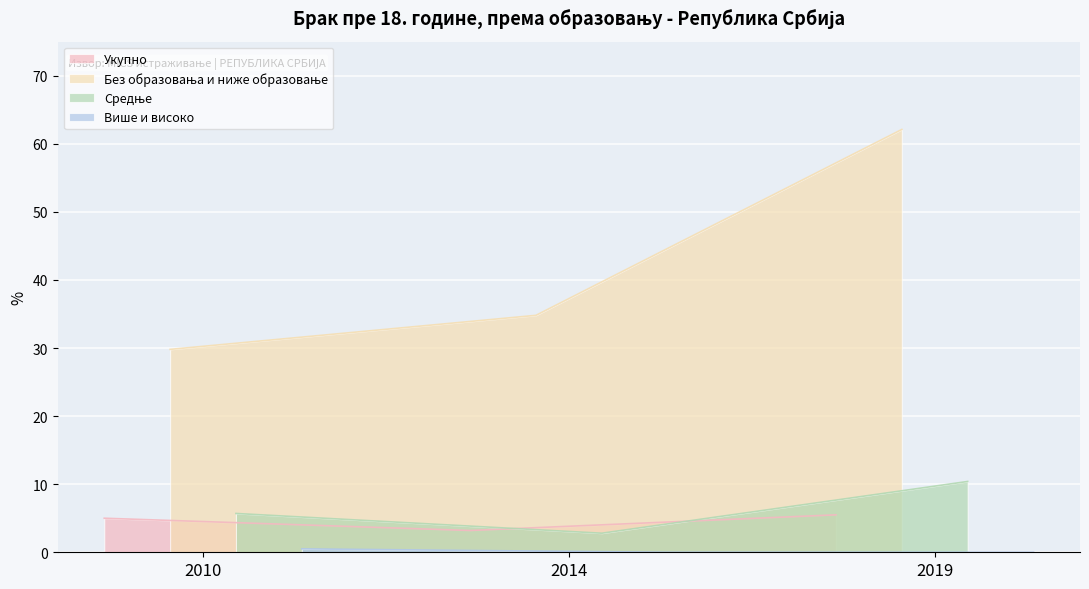

The value of Више и високо at 2014 is -0.2. True or false?

False